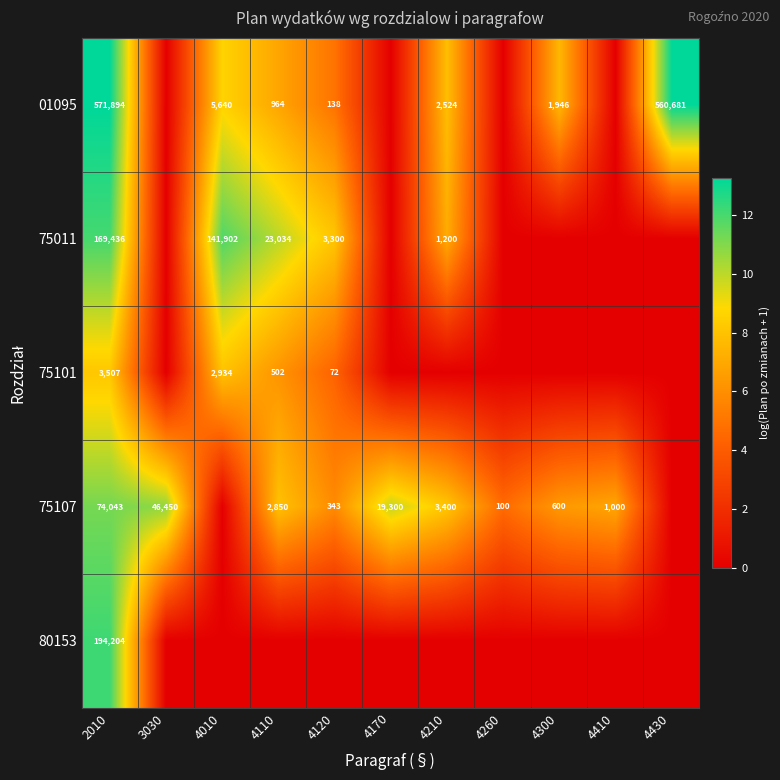

The 75011 series shows 5065 at 4120. True or false?

False